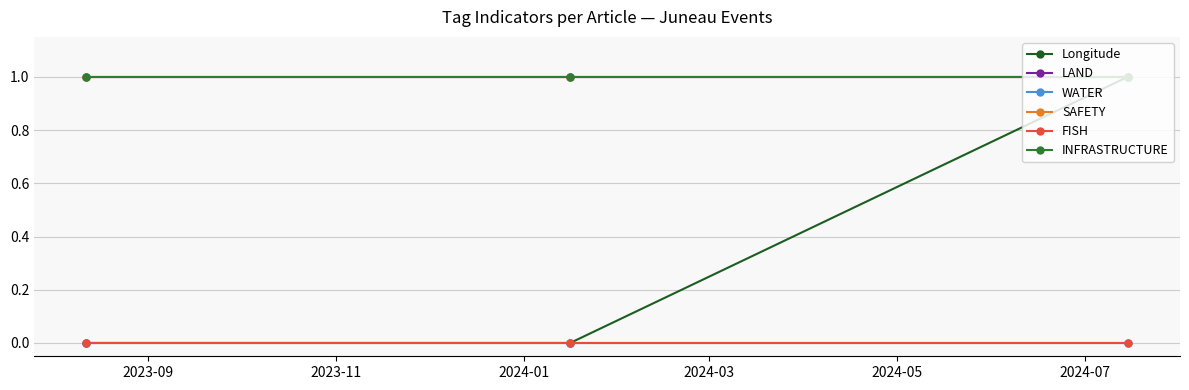

Is this an area chart (filled region under the line)?

No